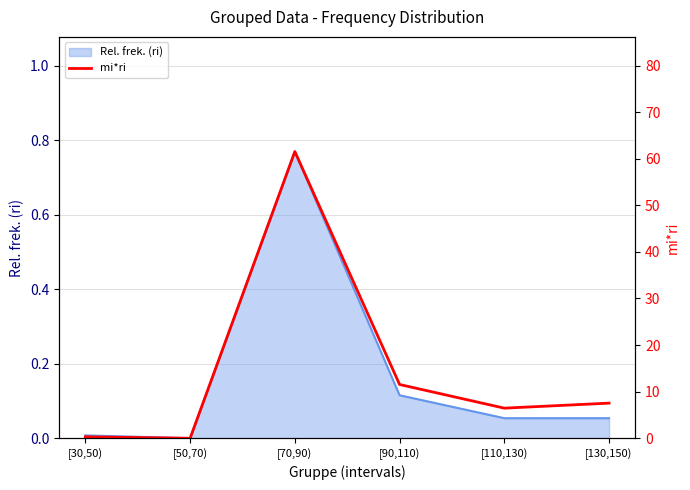

True or false: Rel. frek. (ri) has a value of 0.0 at [130,150).

False